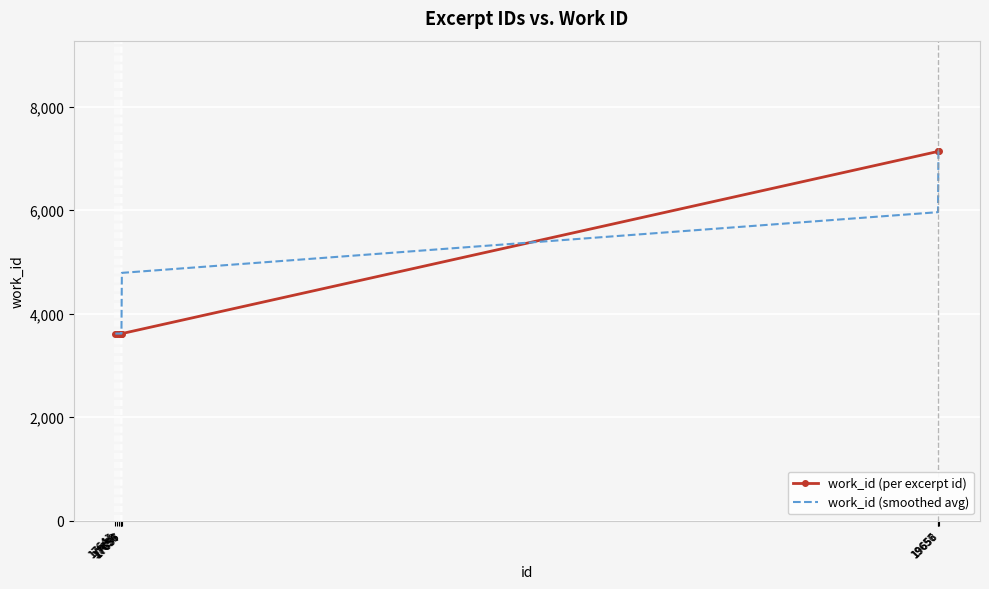

What are all the series names shown in the legend?

work_id (per excerpt id), work_id (smoothed avg)